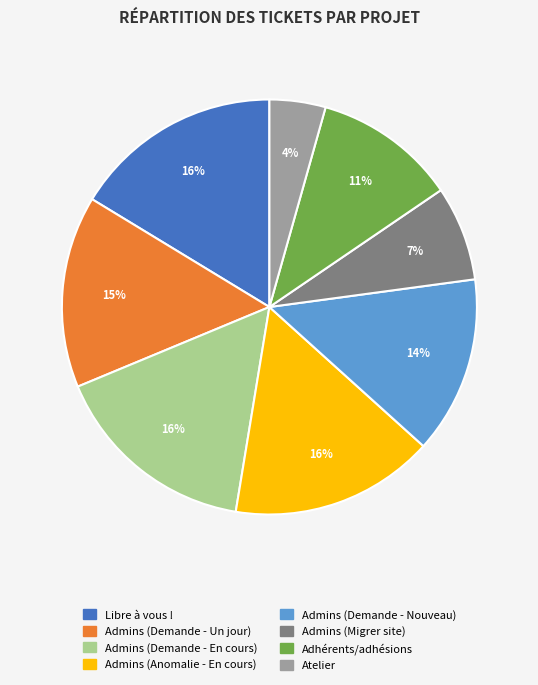

How many slices are in this pie chart?

8